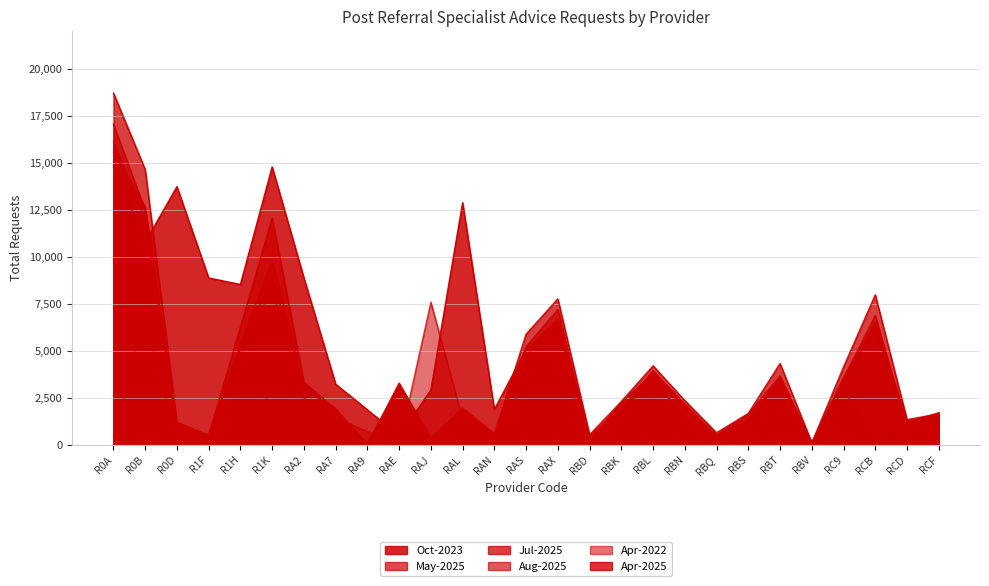

What are all the series names shown in the legend?

Oct-2023, May-2025, Jul-2025, Aug-2025, Apr-2022, Apr-2025